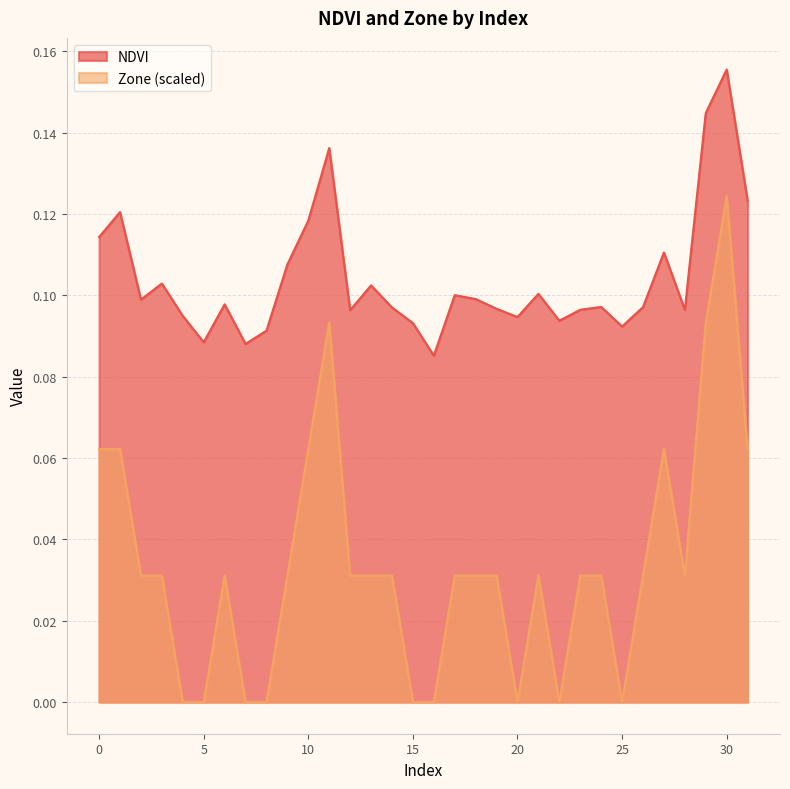

Reading right to left, extract all data points from this chart.

NDVI: 0.1	0.2	0.1	0.1	0.1	0.1	0.1	0.1	0.1	0.1	0.1	0.1	0.1	0.1	0.1	0.1	0.1	0.1	0.1	0.1	0.1	0.1	0.1	0.1	0.1	0.1	0.1	0.1	0.1	0.1	0.1	0.1
Zone: 0.1	0.1	0.1	0.0	0.1	0.0	0.0	0.0	0.0	0.0	0.0	0.0	0.0	0.0	0.0	0.0	0.0	0.0	0.0	0.0	0.1	0.1	0.0	0.0	0.0	0.0	0.0	0.0	0.0	0.0	0.1	0.1